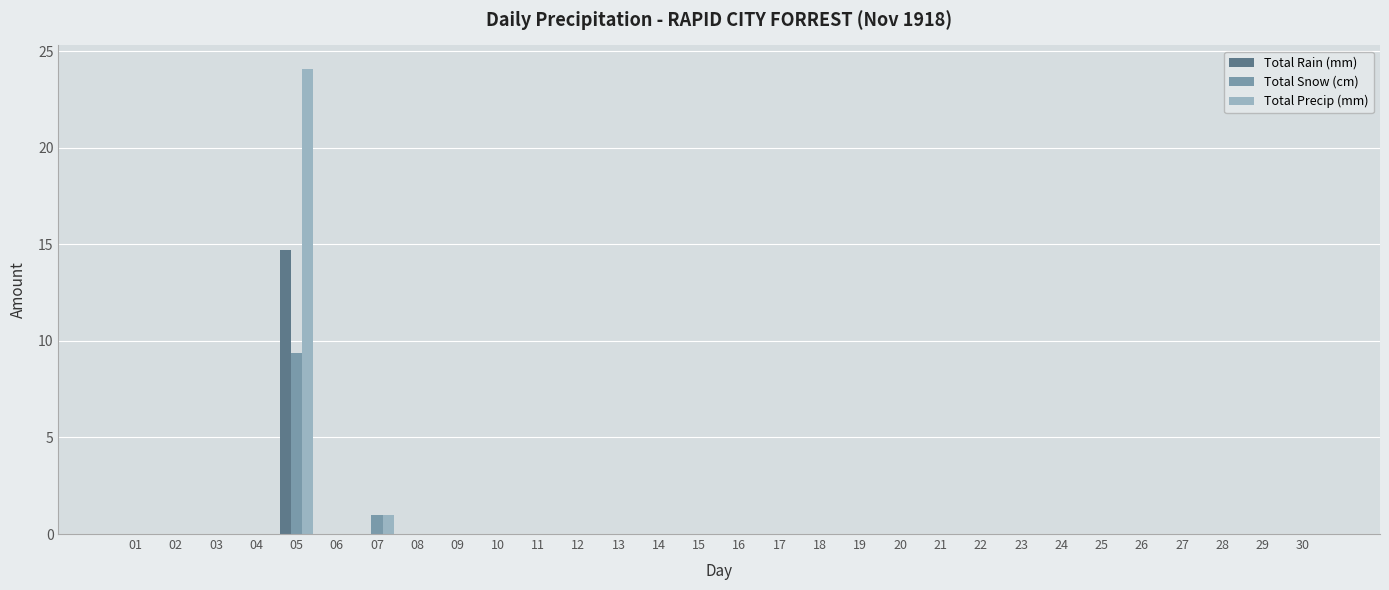

Is it true that Total Snow (cm) equals 0.0 at 27?

True